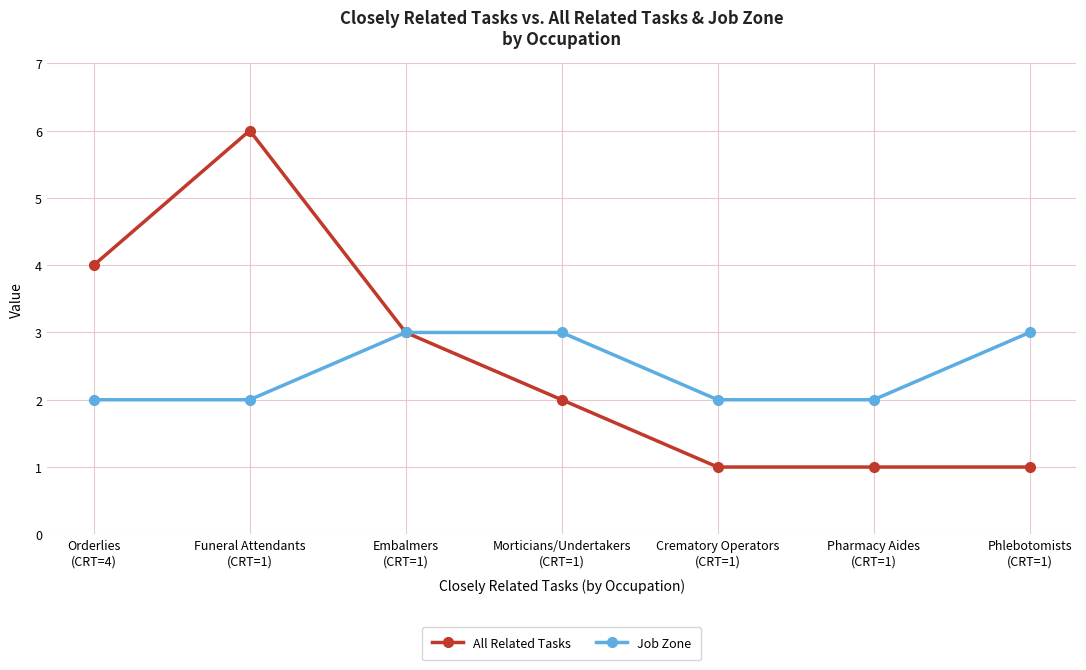

What are all the series names shown in the legend?

All Related Tasks, Job Zone